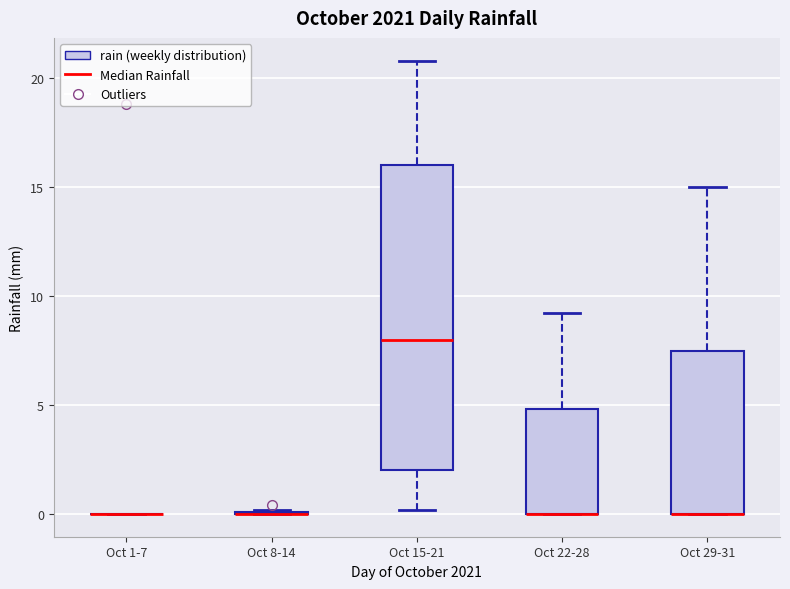

Reading left to right, transcribe this box plot: for each box, give where its median line is, the range the box spans, and where its two whiskers end, as read against the y-axis. The values are not printed on the chart, so give them approximately, as read against the axis.

Oct 1-7: box collapsed to a line at 0.0, whiskers 0.0 to 0.0
Oct 8-14: box collapsed to a line at 0.0, whiskers 0.0 to 0.0
Oct 15-21: median 8.0, box 2.0 to 16.0, whiskers 0.0 to 21.0
Oct 22-28: median 0.0 (drawn on the box's lower edge), box 0.0 to 5.0, whiskers 0.0 to 9.0
Oct 29-31: median 0.0 (drawn on the box's lower edge), box 0.0 to 7.5, whiskers 0.0 to 15.0